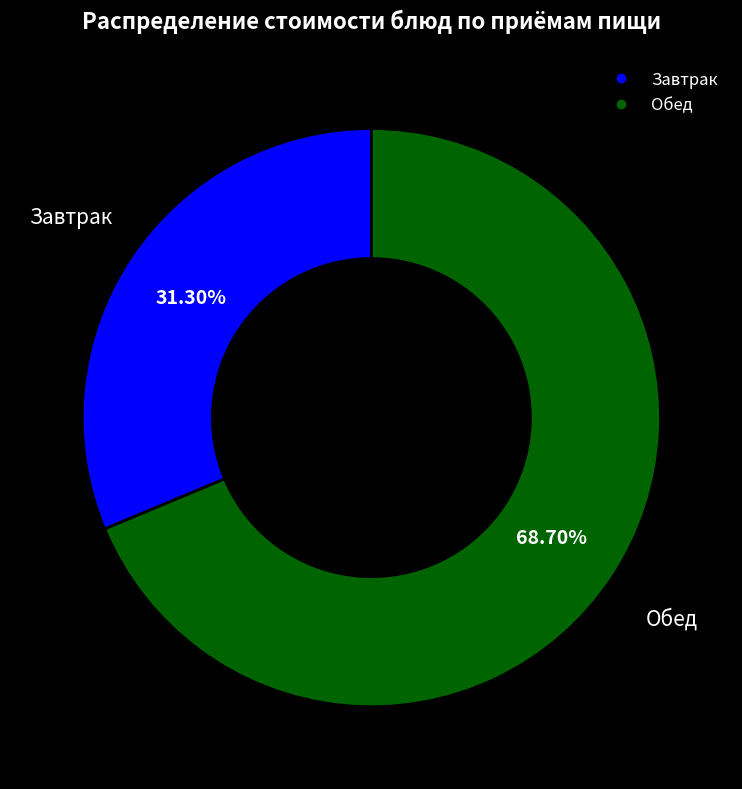

Is there a majority slice in this chart?

Yes